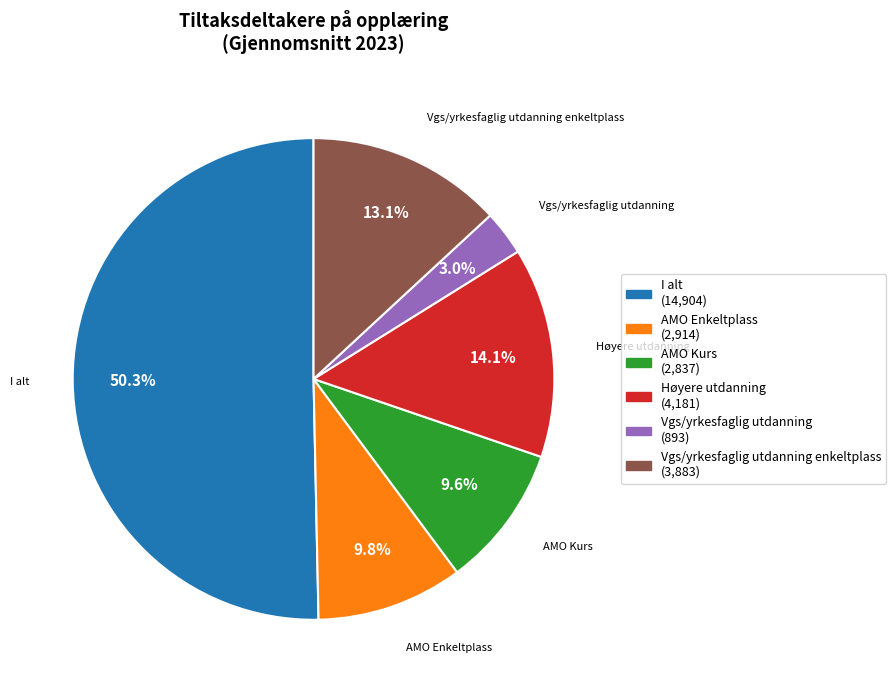

How much of the chart is everything except Vgs/yrkesfaglig utdanning enkeltplass?

86.9%